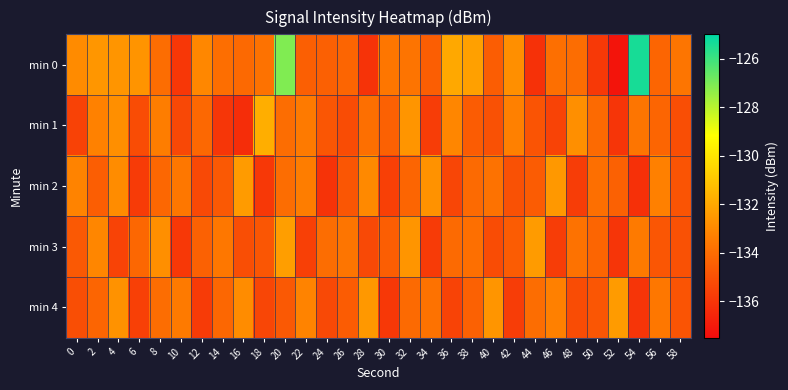

Rank the series at 20 from highest to lowest value.

min 0, min 3, min 1, min 2, min 4